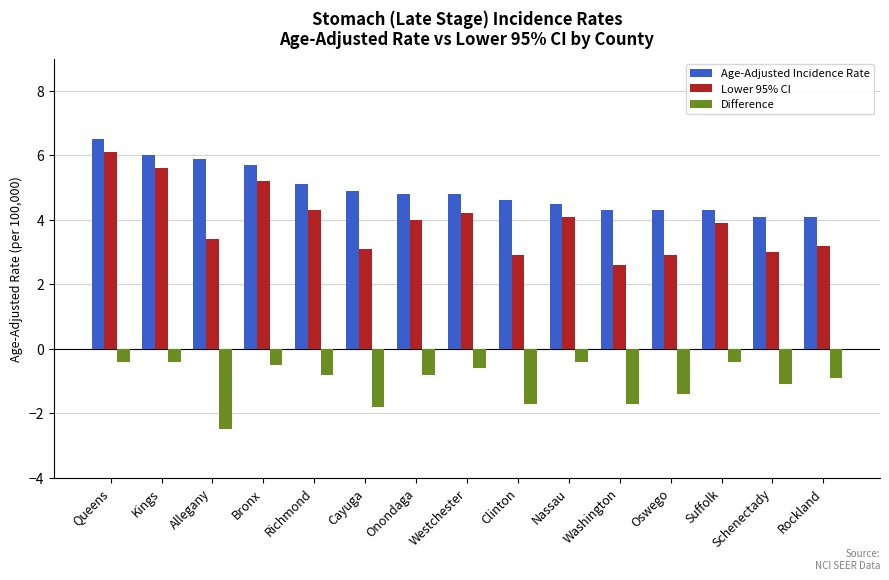

How many bars are there in each group?

3